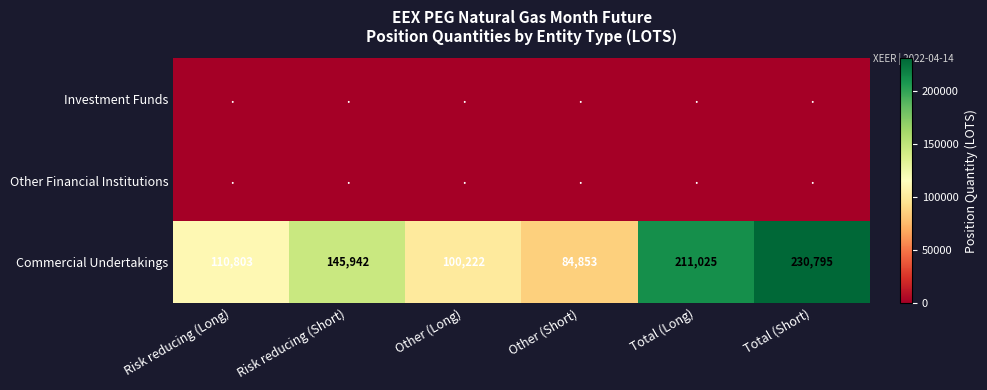

Which has a higher value, Risk reducing (Short) or Risk reducing (Long)?

Risk reducing (Short)